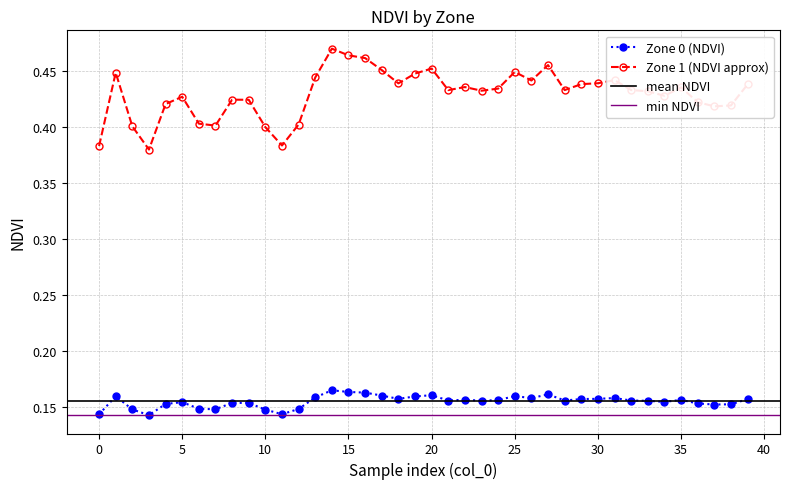

What is the sum of the values at 26 and 1?

0.3